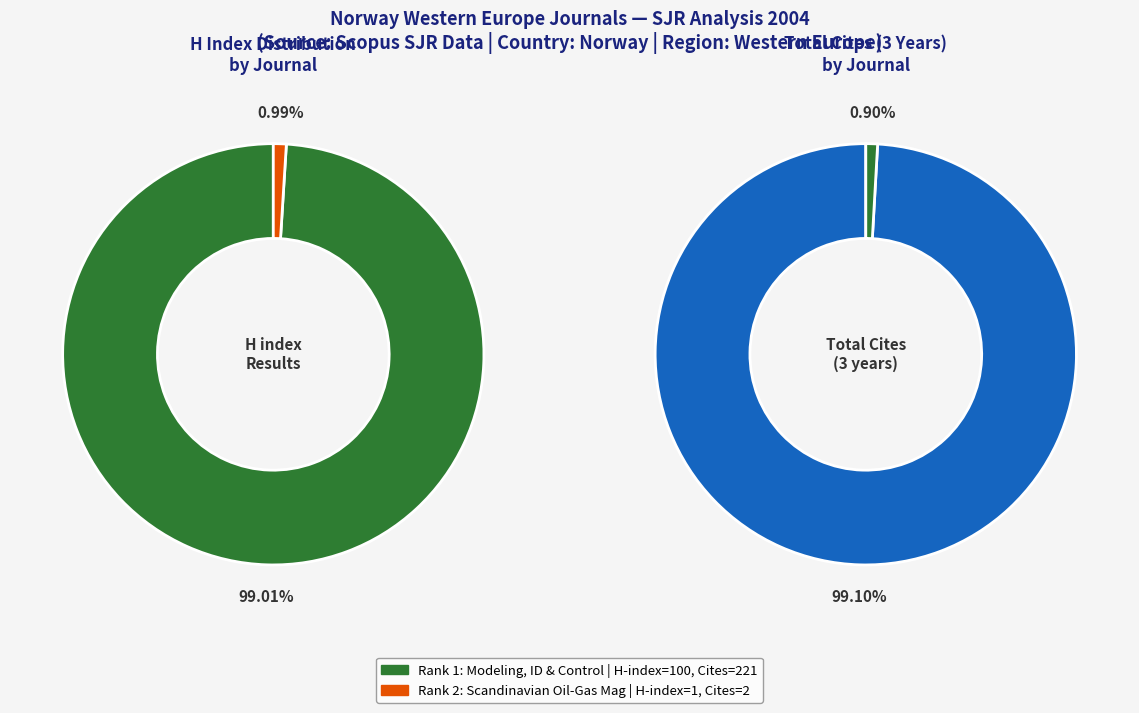

Is Scandinavian Oil - Gas Magazine the majority of the pie?

No